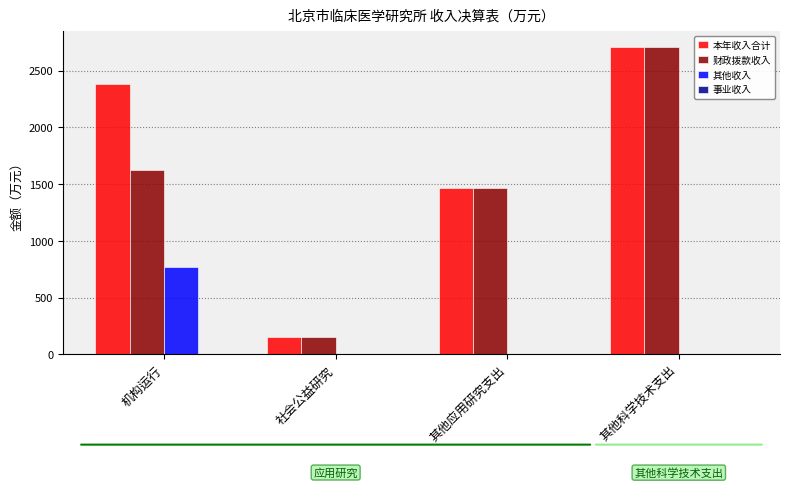

Are the bars horizontal?

No